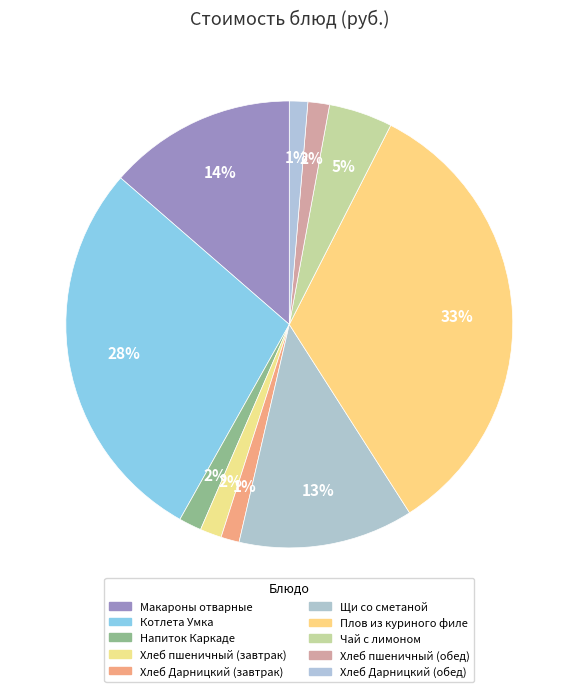

Which has a higher value, Хлеб Дарницкий (обед) or Хлеб пшеничный (завтрак)?

Хлеб пшеничный (завтрак)